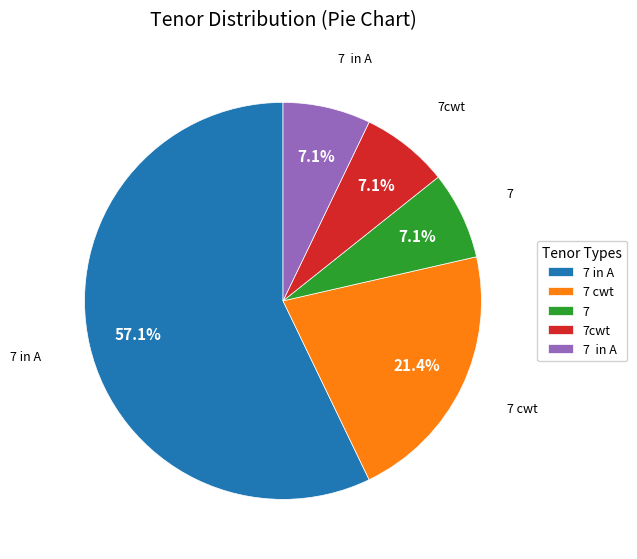

Is there a majority slice in this chart?

Yes